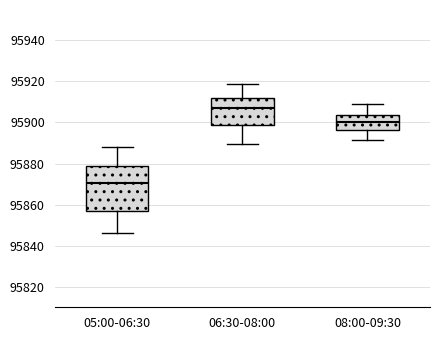

Reading left to right, transcribe this box plot: for each box, give where its median line is, the range the box spans, and where its two whiskers end, as read against the y-axis. The values are not printed on the chart, so give them approximately, as read against the axis.

05:00-06:30: median 95870, box 95856 to 95878, whiskers 95846 to 95888
06:30-08:00: median 95906, box 95898 to 95912, whiskers 95890 to 95918
08:00-09:30: median 95900, box 95896 to 95904, whiskers 95892 to 95908